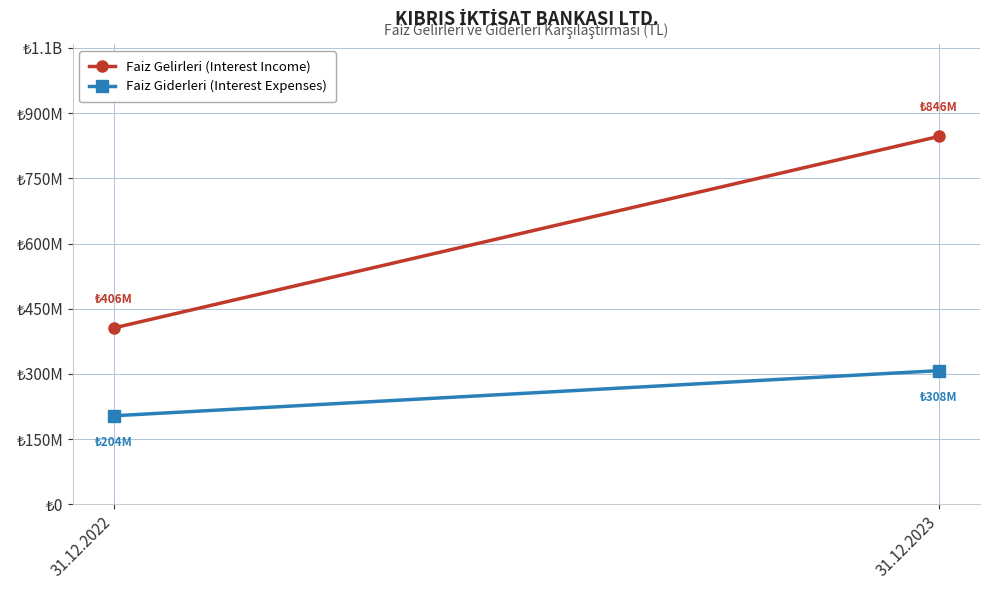

At 31.12.2022, list the series in order from largest to smallest.

Faiz Gelirleri (Interest Income), Faiz Giderleri (Interest Expenses)